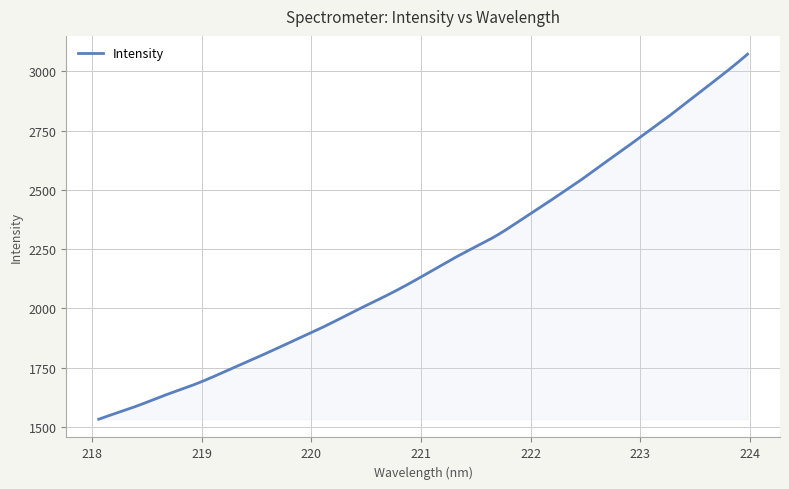

What is the difference between the maximum and minimum values?

1539.1